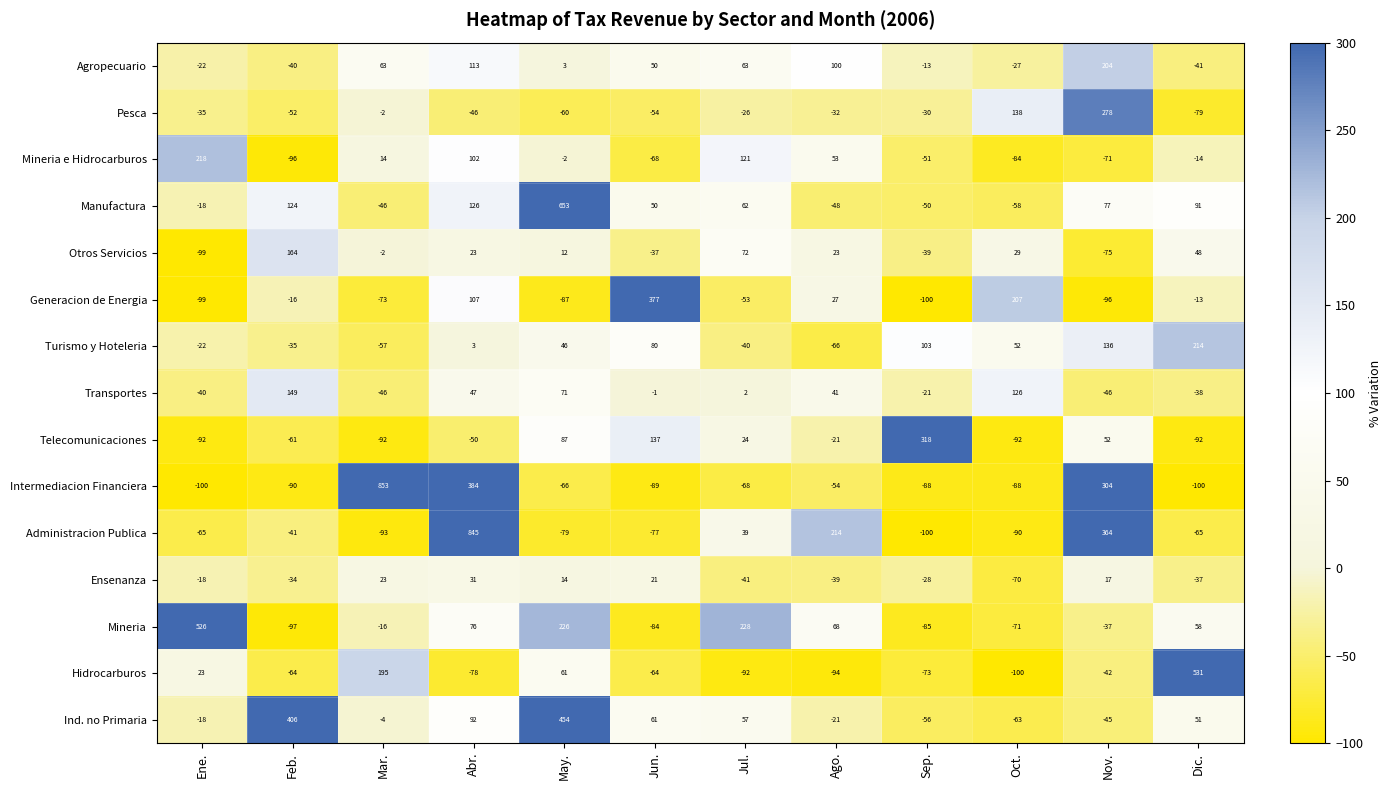

Between Feb. and Nov., which series saw the biggest shift?

Ind. no Primaria